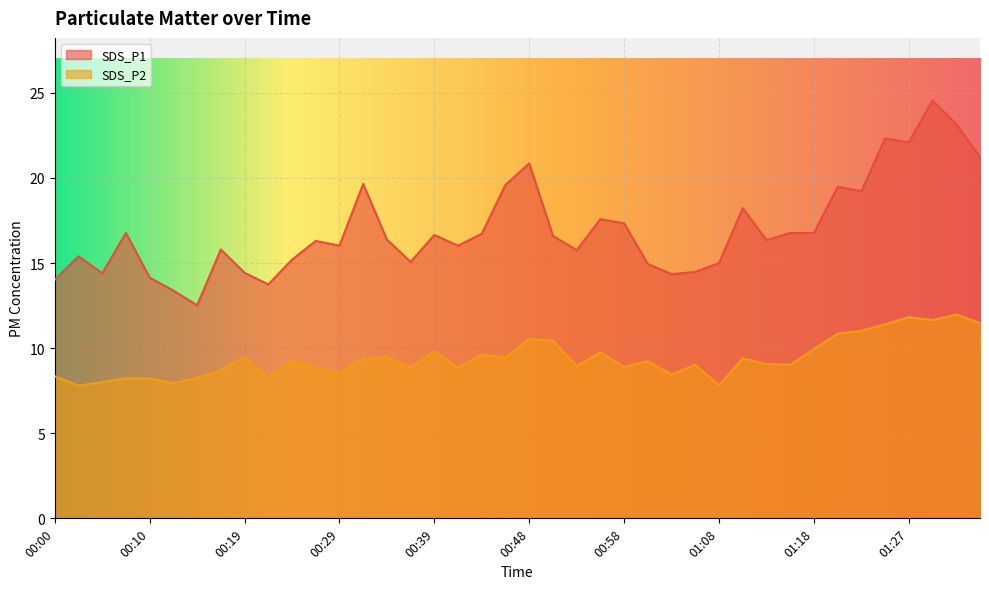

How many series are shown in this chart?

2